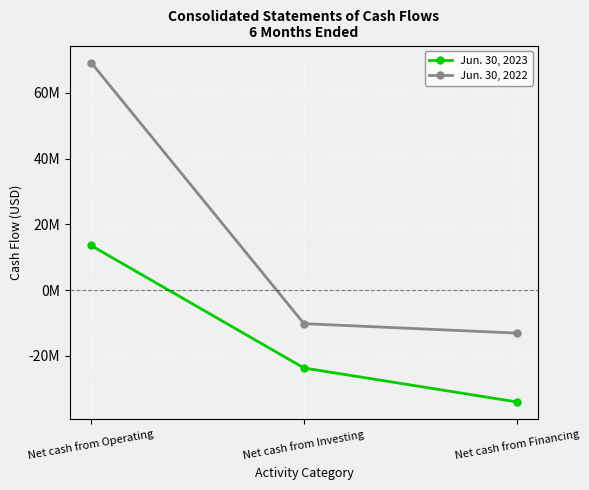

Is it true that Jun. 30, 2023 equals 13579410 at Net cash from Operating?

True